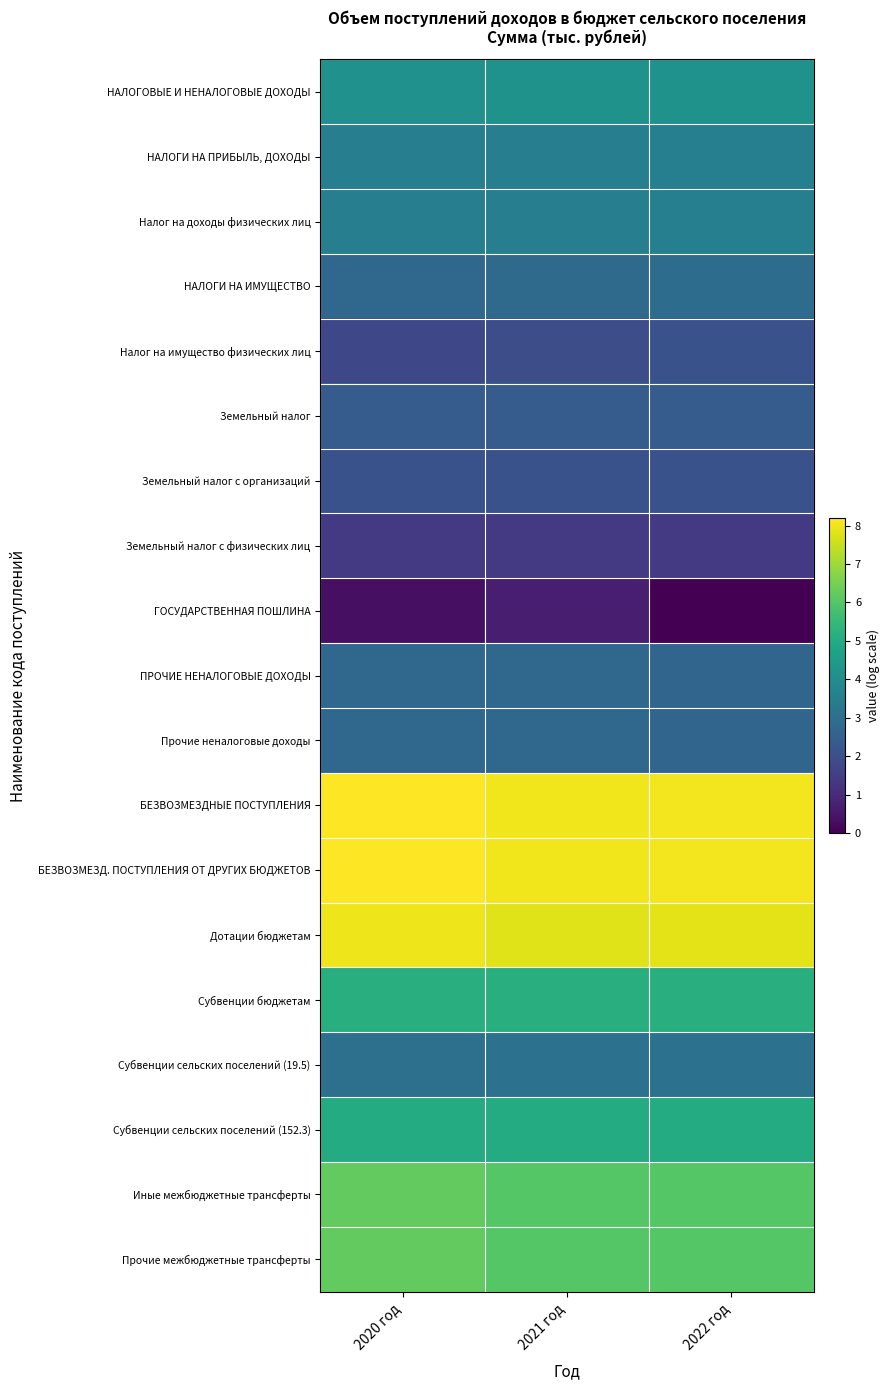

Count the number of data series in this chart.

19